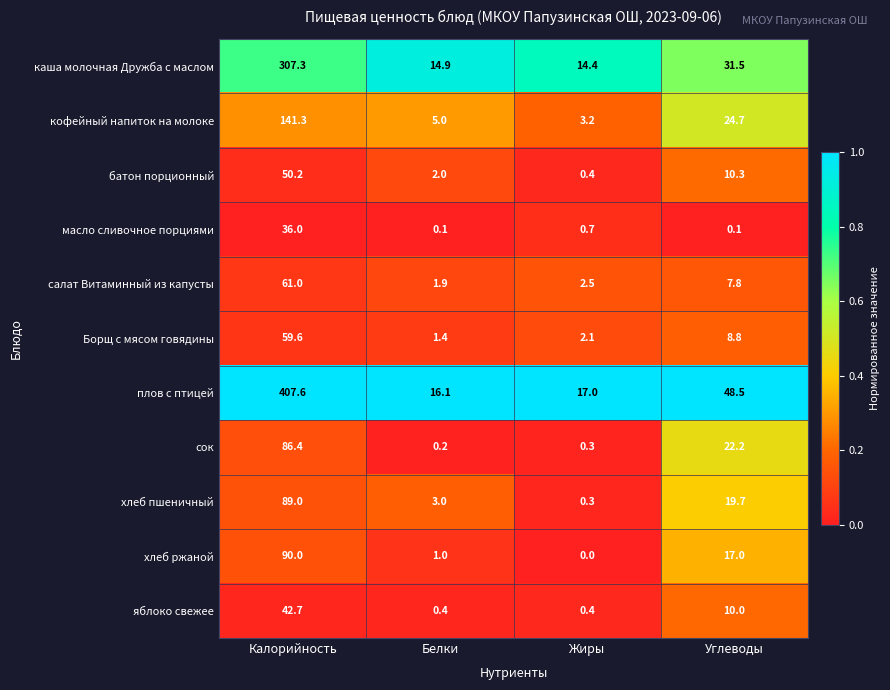

What is the difference between the second highest and minimum values in the плов с птицей series?

32.4